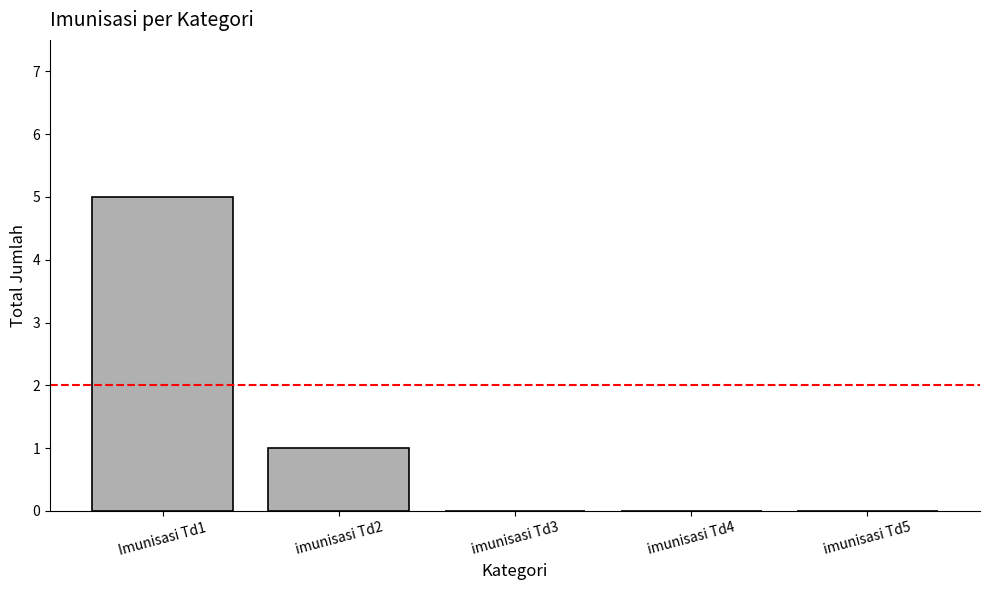

Is it true that the value at imunisasi Td5 is -2?

False